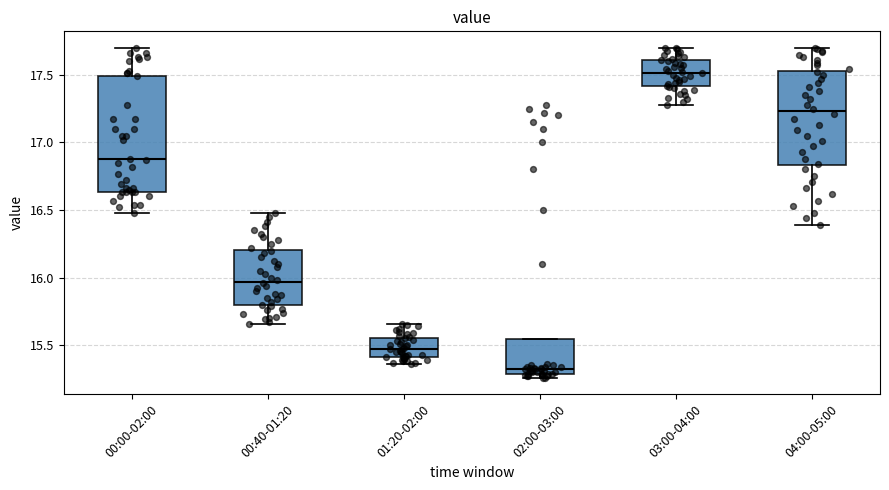

Where is the upper edge of the box for 01:20-02:00 on the y-axis? The values are not printed on the chart, so give them approximately, as read against the axis.

15.55